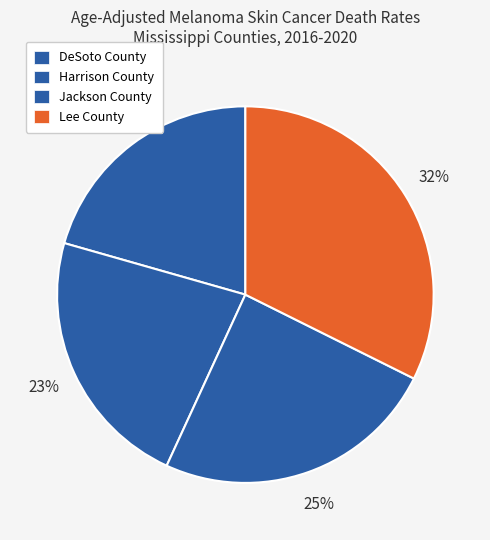

Count the number of slices in the pie.

4